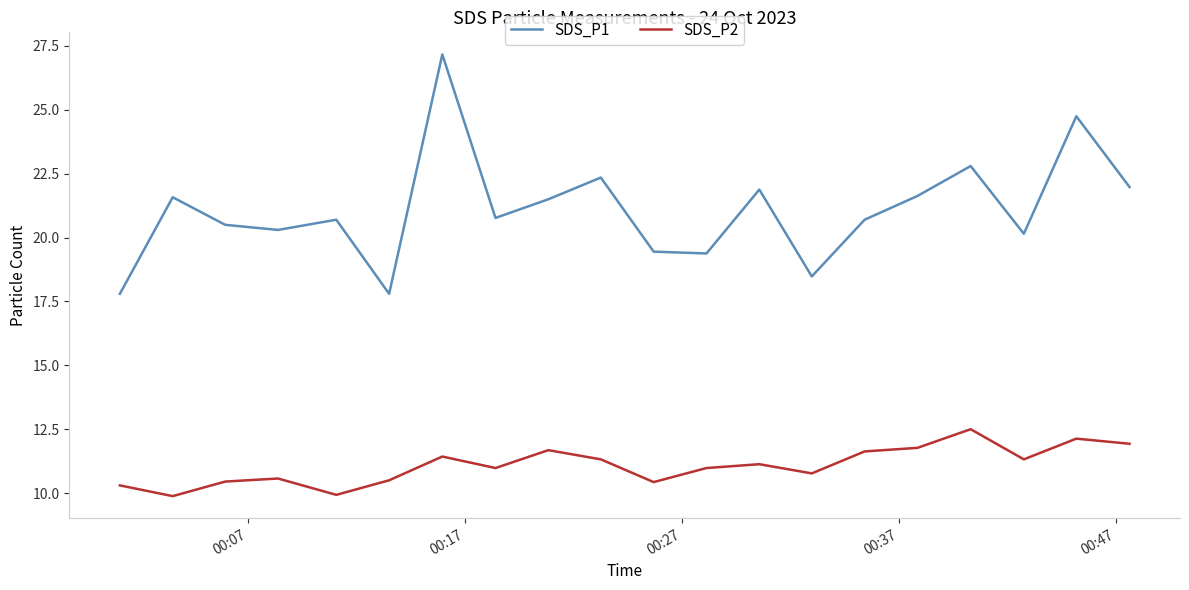

Which series has the widest spread of values?

SDS_P1